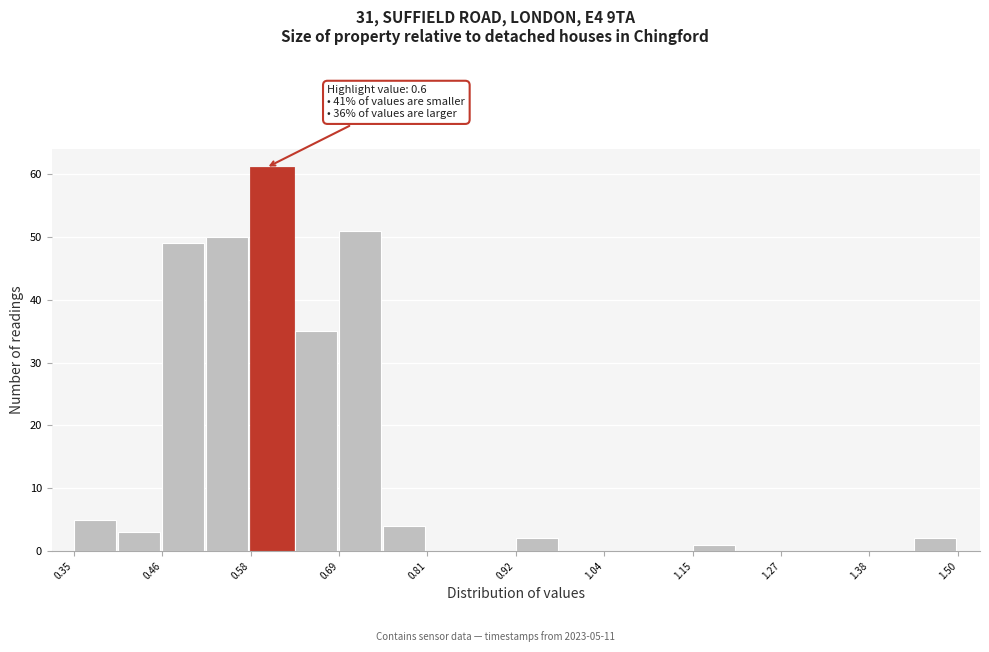

Read against the x-axis, roughly where is the centre of the tallest bar?

0.60